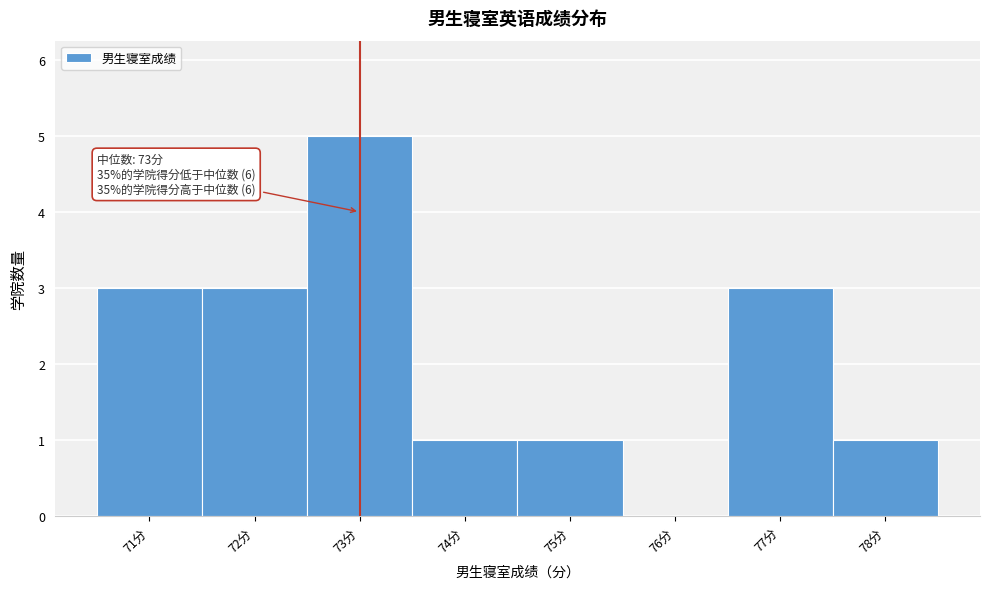

Over which range of the x-axis is the bar tallest?

72.5 to 73.5